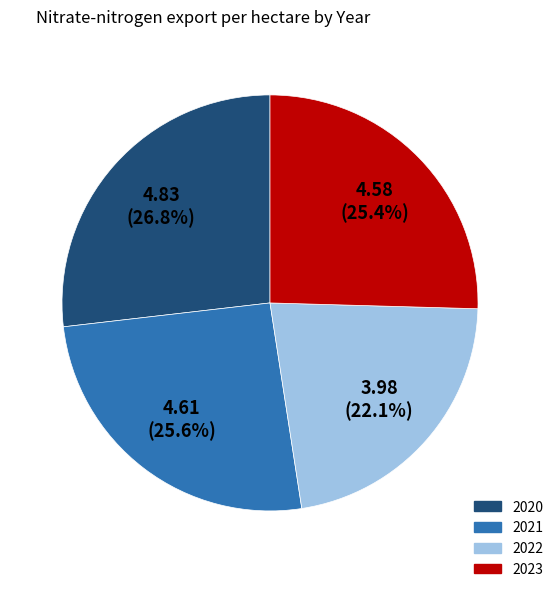

Count the number of slices in the pie.

4